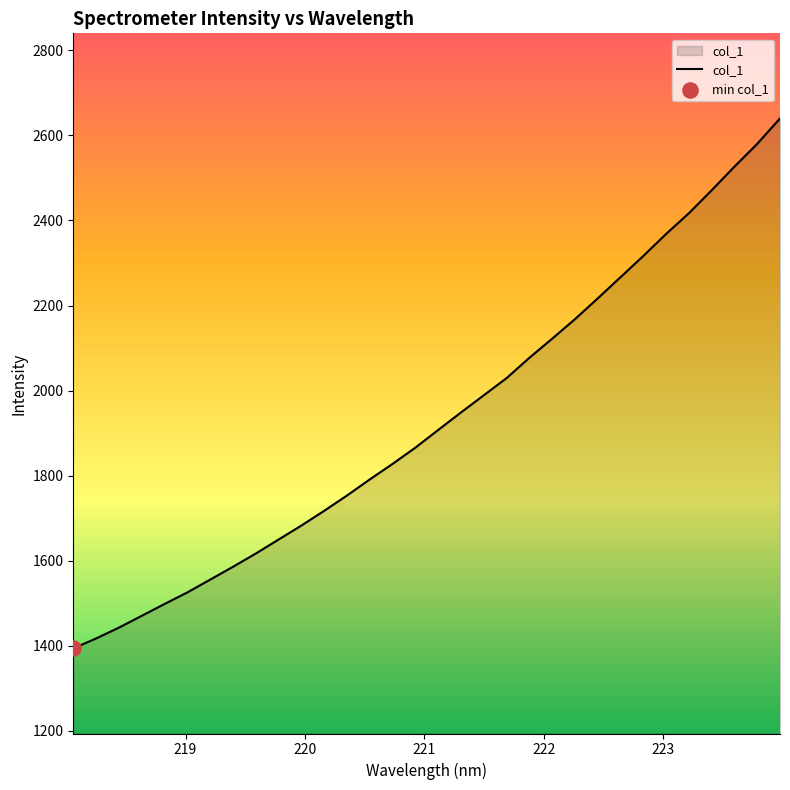

What is the smallest value displayed?

1394.1